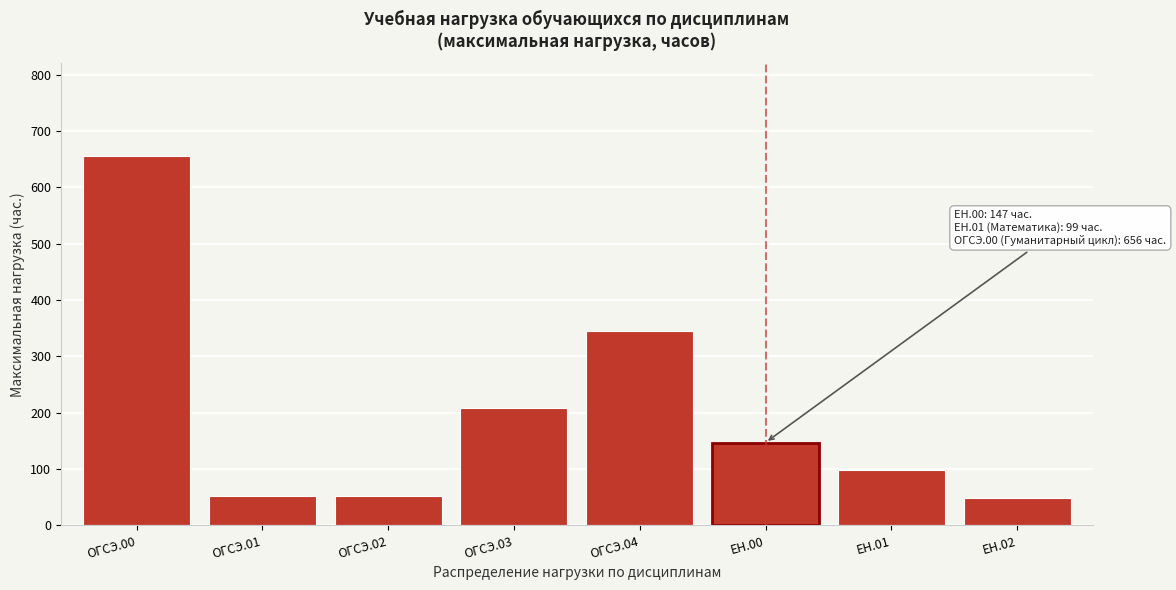

Reading left to right, extract all data points from this chart.

ОГСЭ.00=656	ОГСЭ.01=52	ОГСЭ.02=52	ОГСЭ.03=208	ОГСЭ.04=344	ЕН.00=147	ЕН.01=99	ЕН.02=48